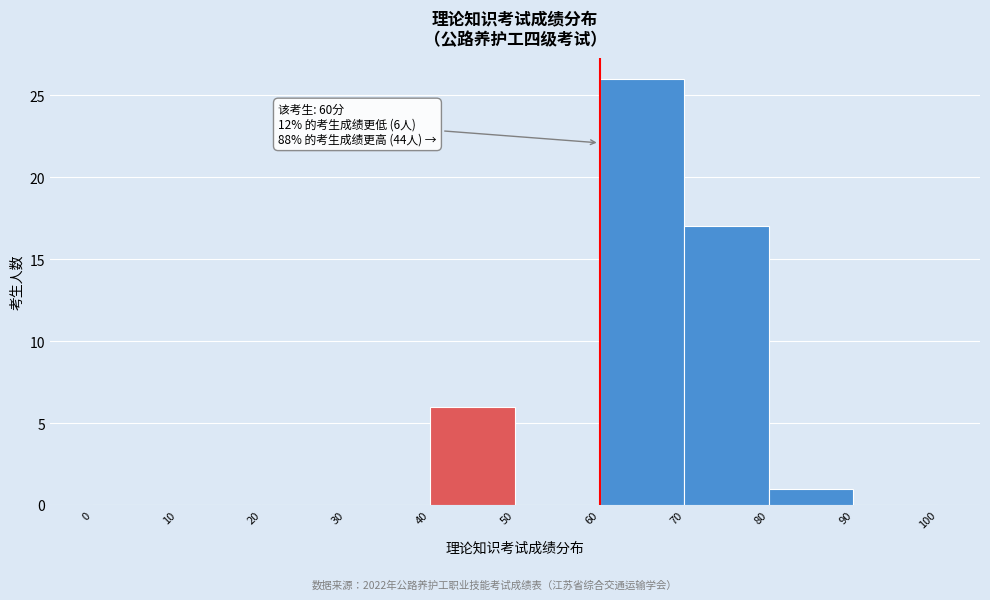

Which range on the x-axis has the tallest bar?

60 to 70